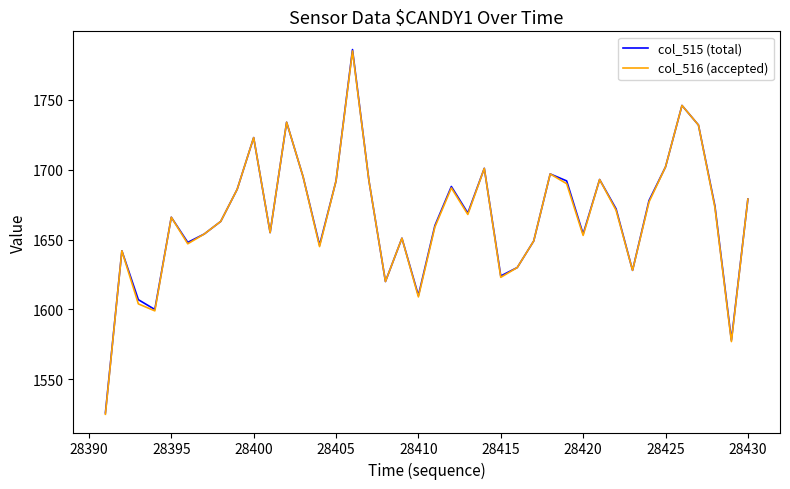

What is the highest value of the col_516 (accepted) series?

1785